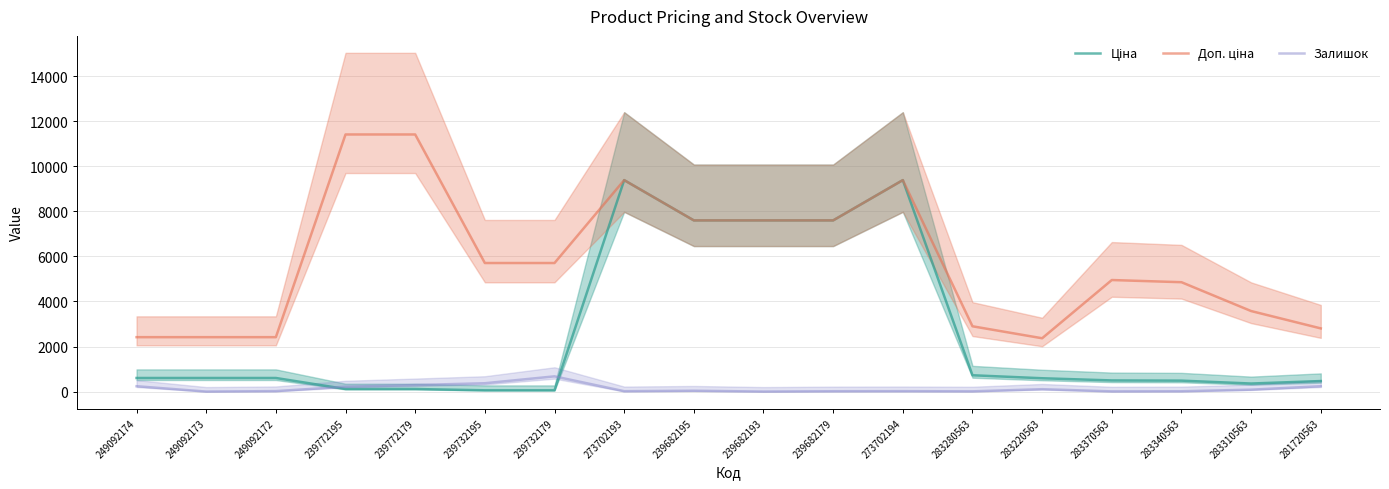

Is the value of Ціна at 273702193 greater than the value of Доп. ціна at 239682179?

Yes